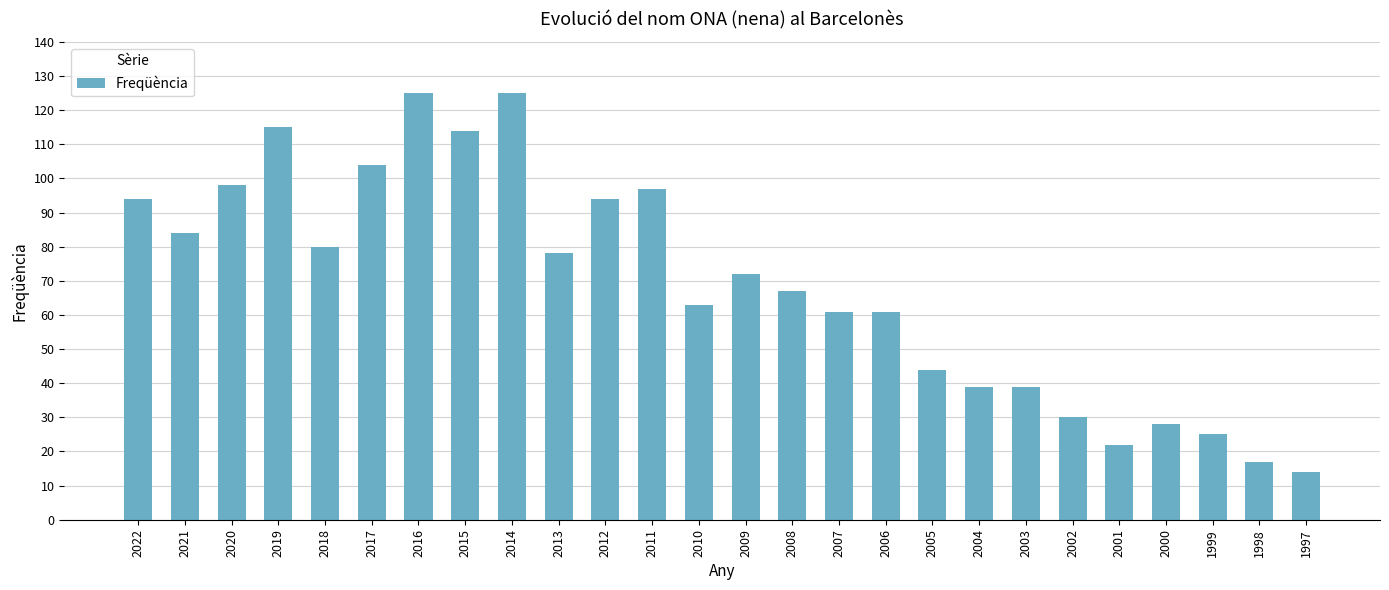

Reading right to left, extract all data points from this chart.

1997=14	1998=17	1999=25	2000=28	2001=22	2002=30	2003=39	2004=39	2005=44	2006=61	2007=61	2008=67	2009=72	2010=63	2011=97	2012=94	2013=78	2014=125	2015=114	2016=125	2017=104	2018=80	2019=115	2020=98	2021=84	2022=94